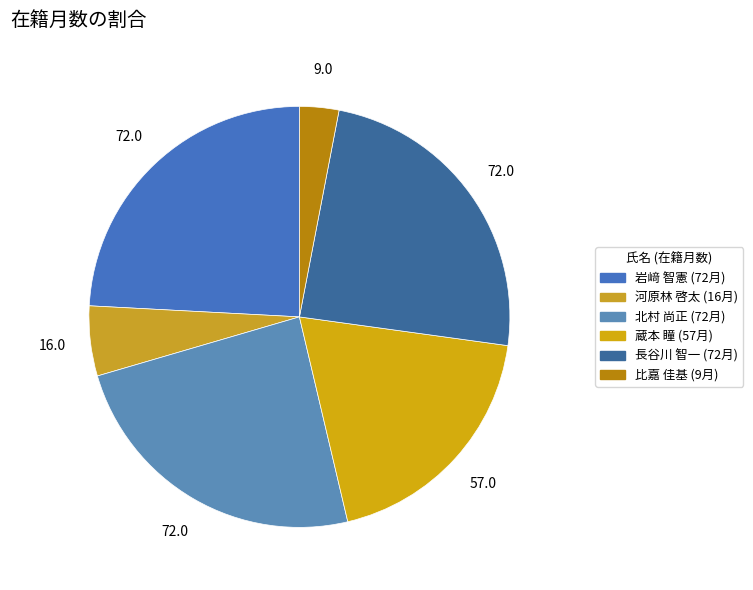

How much of the chart is everything except 岩﨑 智憲?

75.8%